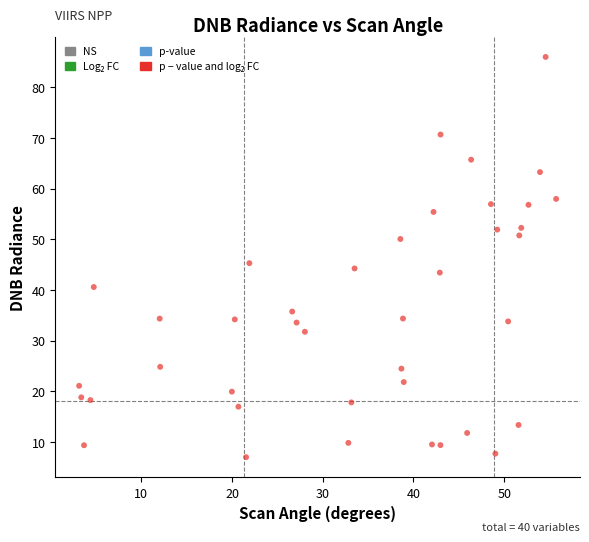

What is the range of X values (max minus min)?

52.6